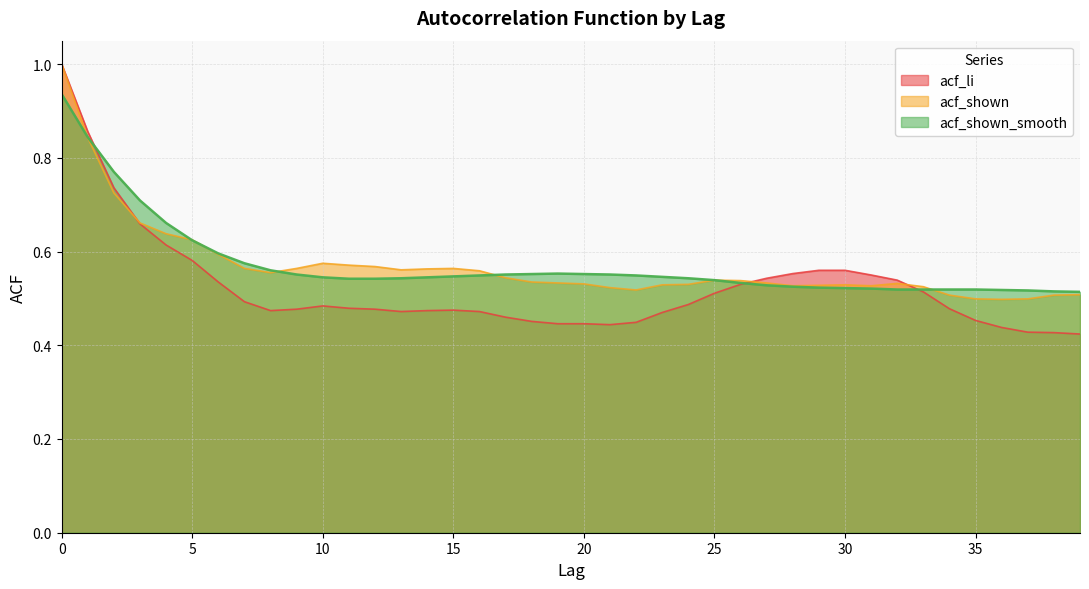

What is the sum of the acf_shown_smooth values at 19 and 21?

1.1